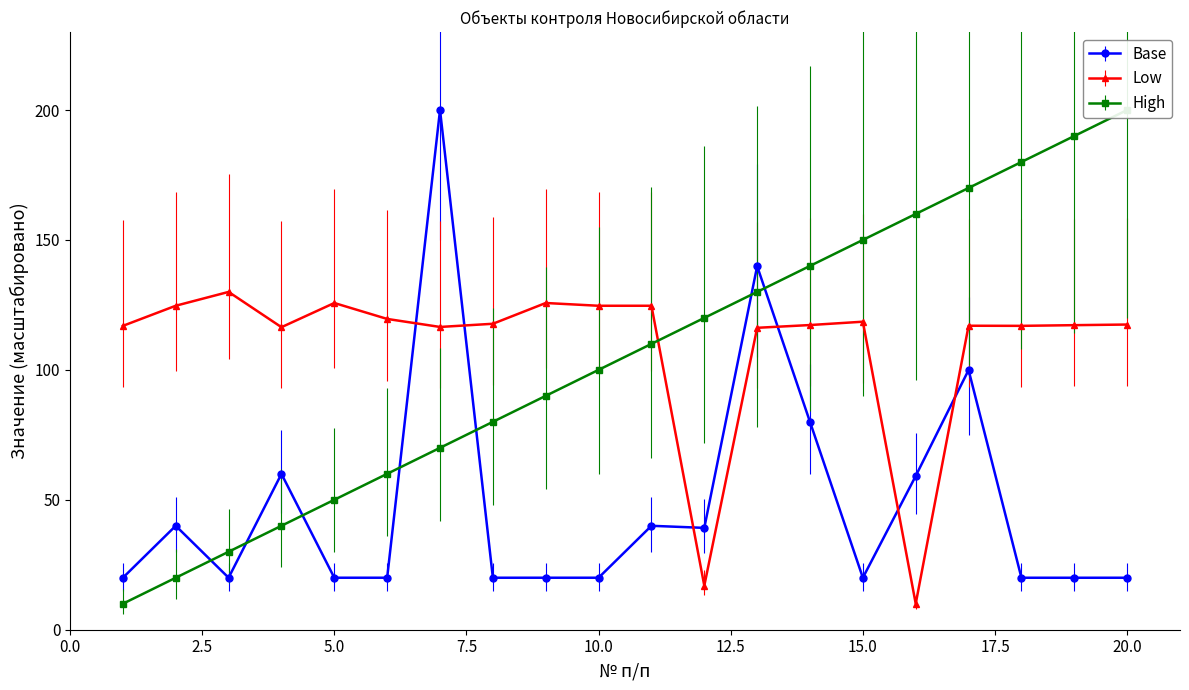

What is the sum of all ИНН values?

2190.2